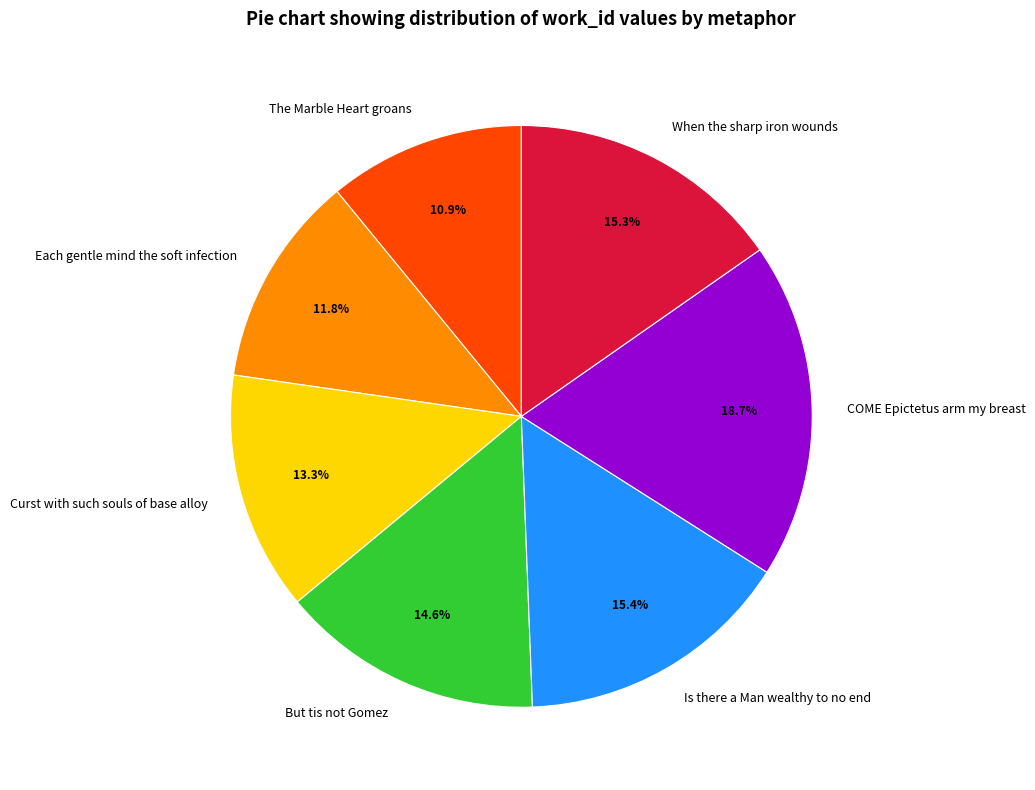

Do Curst with such souls of base alloy and The Marble Heart groans together represent more than half of the pie?

No